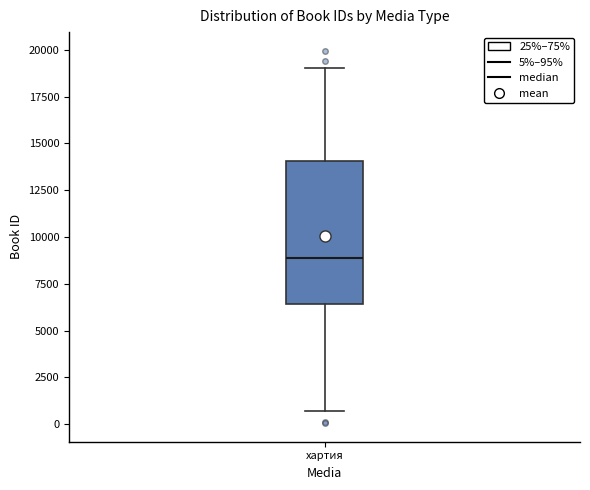

Transcribe this box plot: give where the median line is, the range the box spans, and where the two whiskers end, as read against the y-axis. The values are not printed on the chart, so give them approximately, as read against the axis.

median 9000, box 6500 to 14000, whiskers 500 to 19000